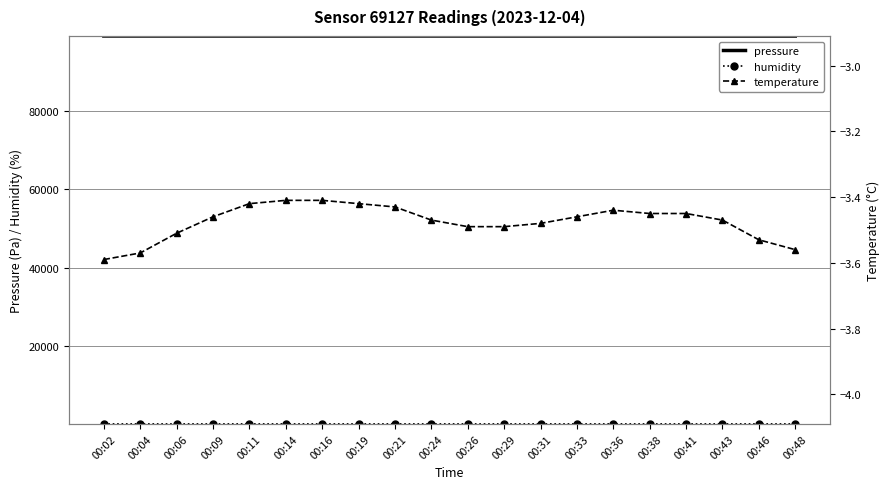

Reading left to right, what are all the values shown in this chart?

pressure: 99162.0	99160.5	99161.3	99159.5	99160.3	99161.7	99159.4	99160.3	99164.8	99163.8	99161.8	99159.5	99160.1	99159.5	99159.1	99151.6	99152.3	99152.8	99151.2	99151.7
humidity: 78.3	78.4	78.5	78.5	78.4	78.3	78.3	78.4	78.2	78.5	78.4	78.5	78.6	78.6	78.5	78.3	78.4	78.2	78.3	78.3
temperature: -3.6	-3.6	-3.5	-3.5	-3.4	-3.4	-3.4	-3.4	-3.4	-3.5	-3.5	-3.5	-3.5	-3.5	-3.4	-3.5	-3.5	-3.5	-3.5	-3.6